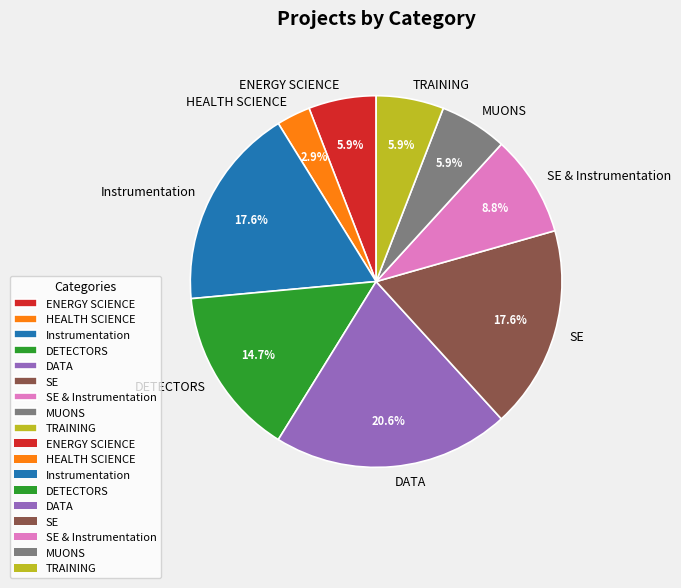

True or false: ENERGY SCIENCE accounts for 6% of the total.

True